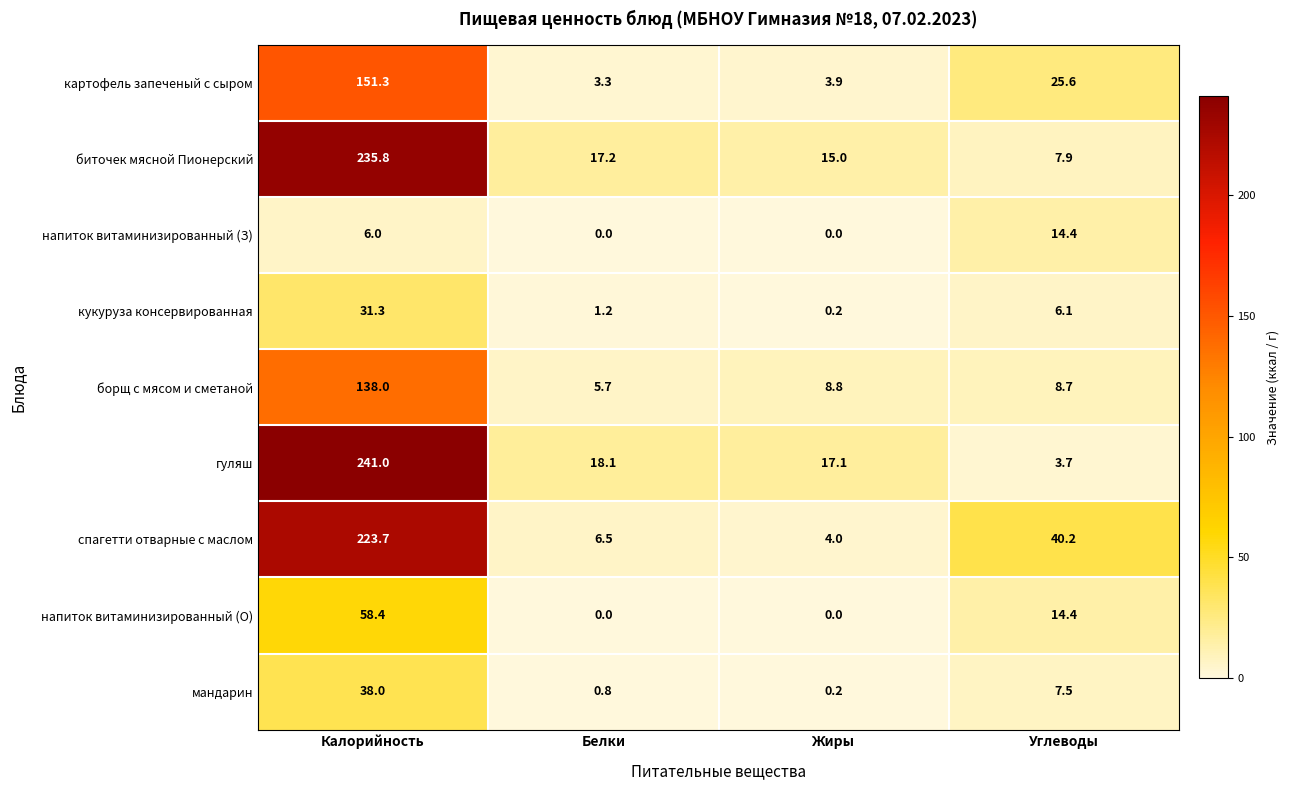

At which label does гуляш reach its minimum?

Углеводы